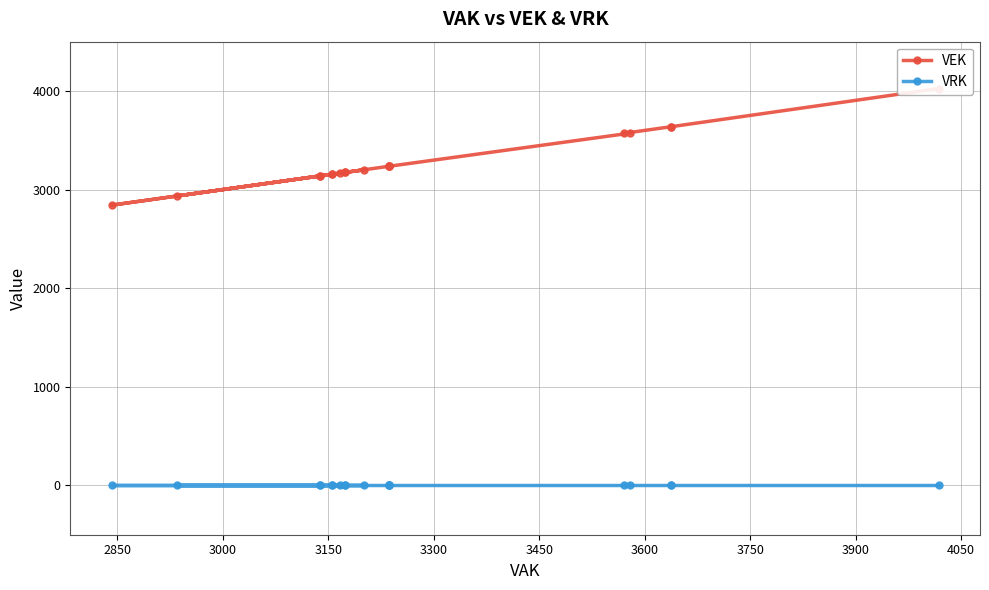

True or false: VRK has a value of 0 at 3900.

True